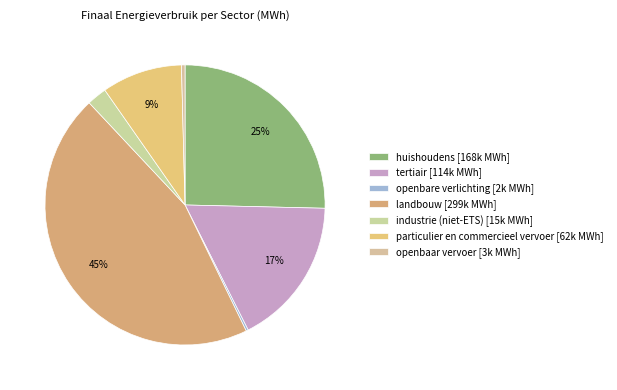

To the nearest percent, what is the difference between the landbouw and industrie (niet-ETS) slice percentages?

43%